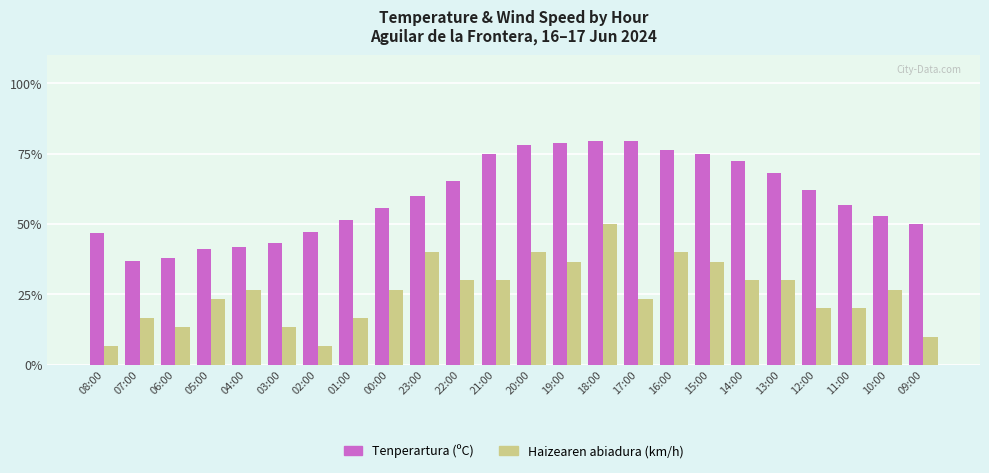

What is the approximate value of Tenperartura (ºC) at 09:00?

50.0